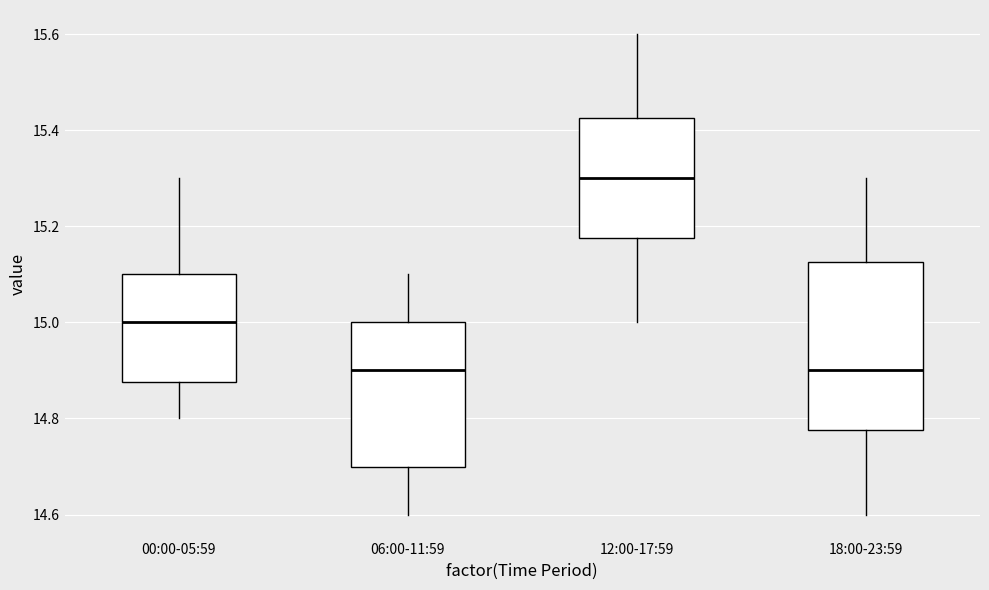

Comparing the boxes themselves (not the whiskers), which one is the tallest?

18:00-23:59